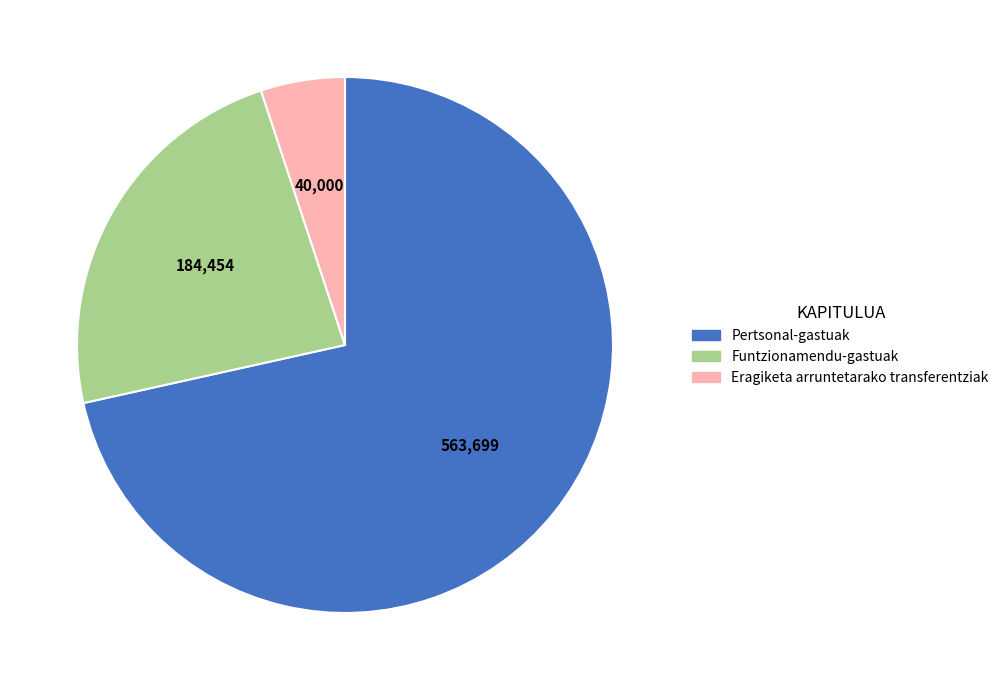

Do Eragiketa arruntetarako transferentziak and Funtzionamendu-gastuak together represent more than half of the pie?

No